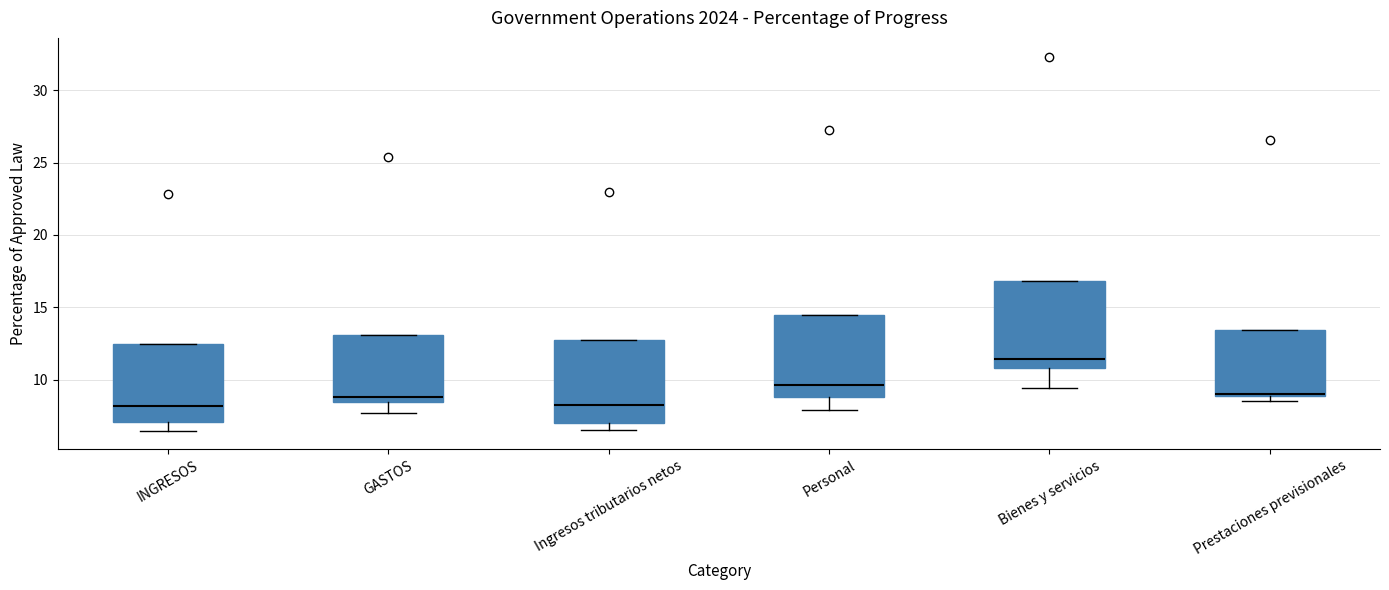

Reading left to right, transcribe this box plot: for each box, give where its median line is, the range the box spans, and where its two whiskers end, as read against the y-axis. The values are not printed on the chart, so give them approximately, as read against the axis.

INGRESOS: median 8.0, box 7.0 to 12.5, whiskers 6.5 to 12.5
GASTOS: median 9.0, box 8.5 to 13.0, whiskers 7.5 to 13.0
Ingresos tributarios netos: median 8.5, box 7.0 to 13.0, whiskers 6.5 to 13.0
Personal: median 9.5, box 9.0 to 14.5, whiskers 8.0 to 14.5
Bienes y servicios: median 11.5, box 11.0 to 17.0, whiskers 9.5 to 17.0
Prestaciones previsionales: median 9.0, box 9.0 to 13.5, whiskers 8.5 to 13.5